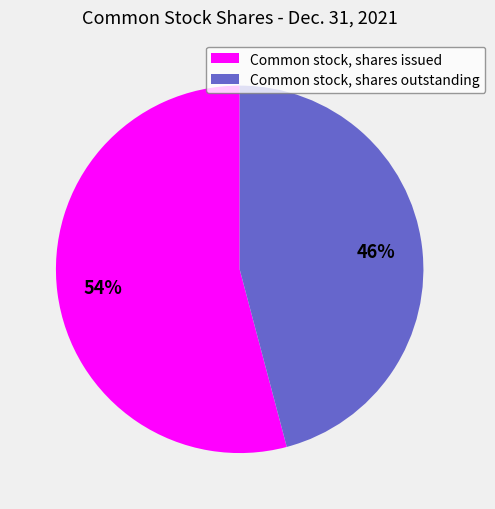

What is the ratio of the value at Common stock, shares issued to the value at Common stock, shares outstanding?

1.2